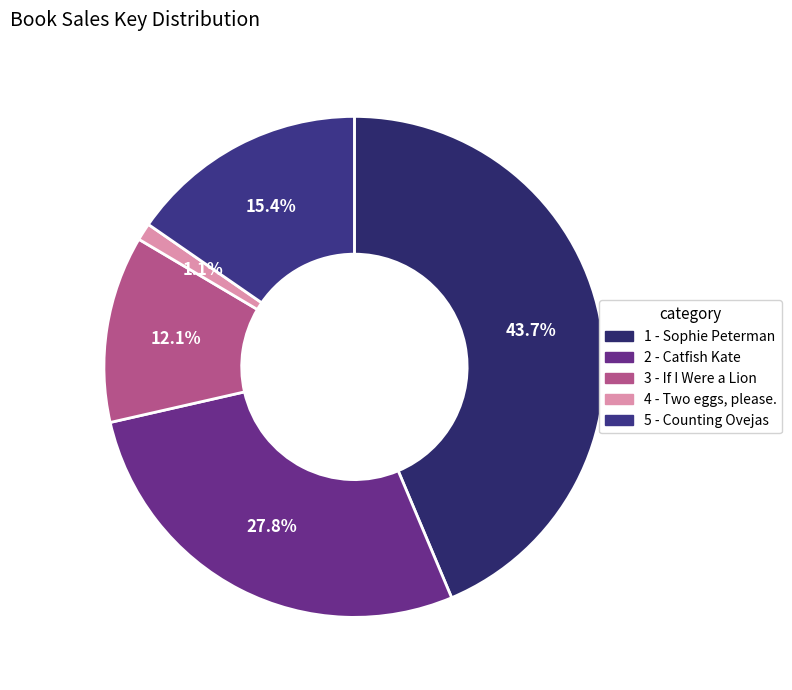

What percentage is the 1 - Sophie Peterman slice, to the nearest percent?

44%